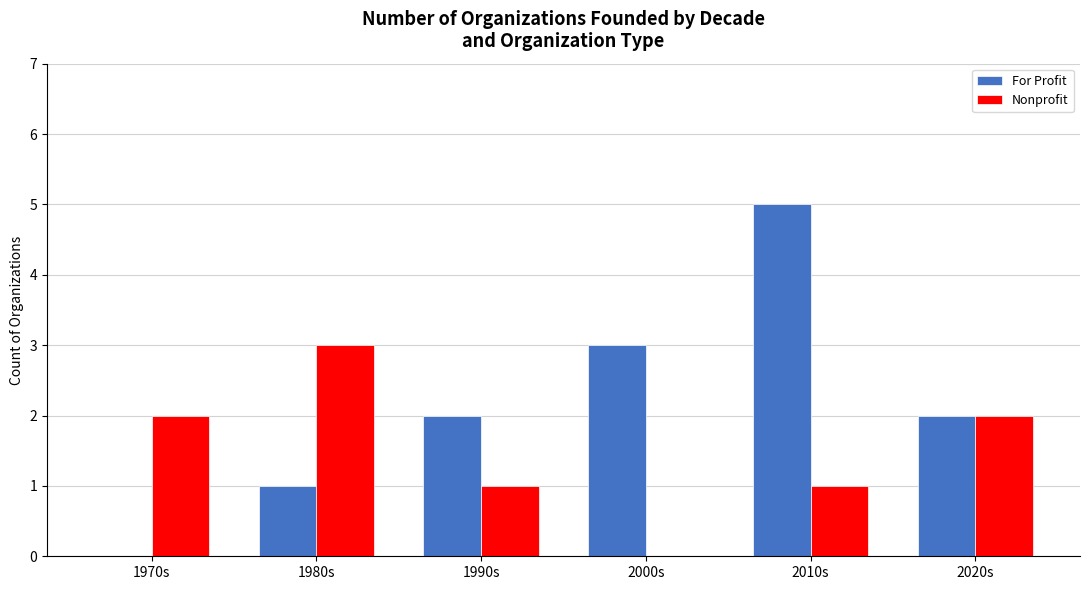

What is the sum of the For Profit values at 1970s and 2010s?

5